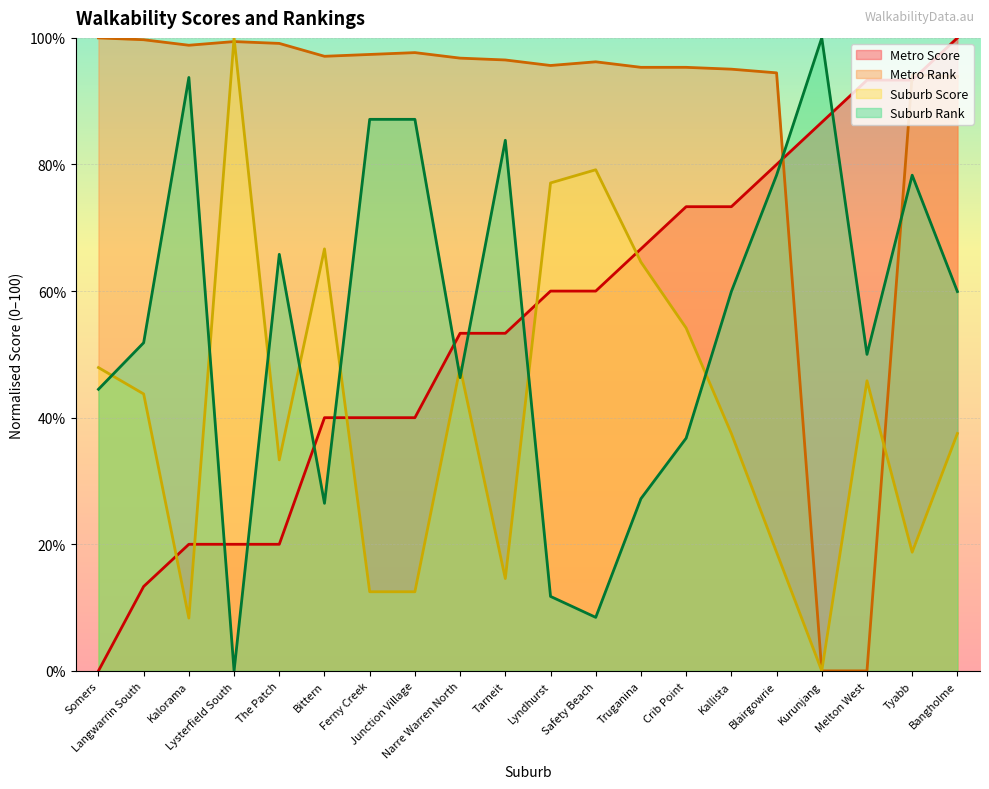

What is the difference between the Metro Score values at Bittern and Tyabb?

53.3